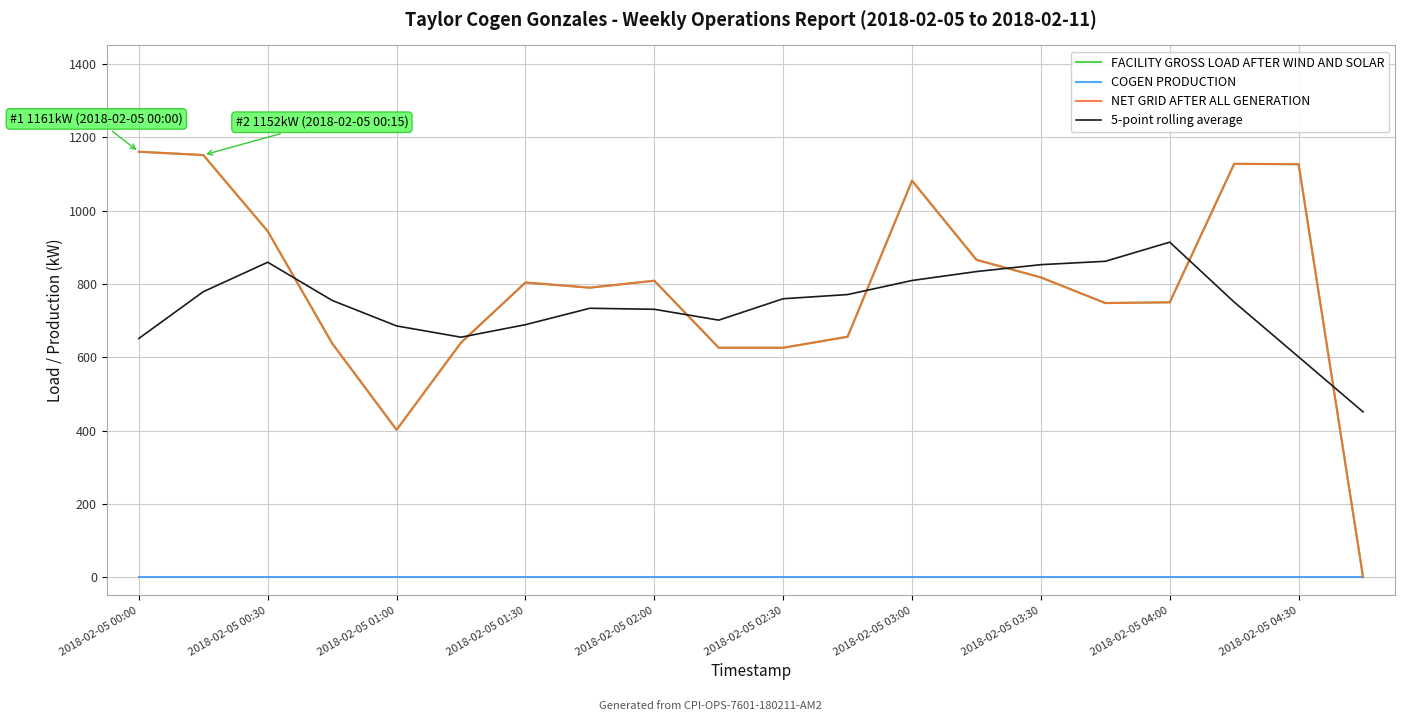

How many lines are shown in the chart?

4